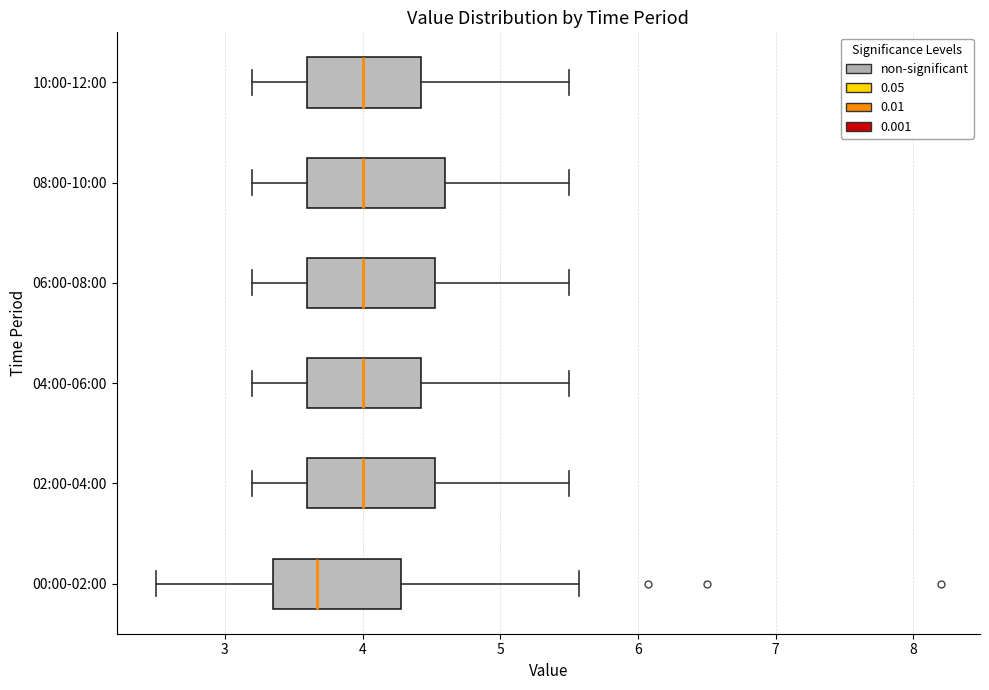

Which box has the furthest to the left median line?

00:00-02:00